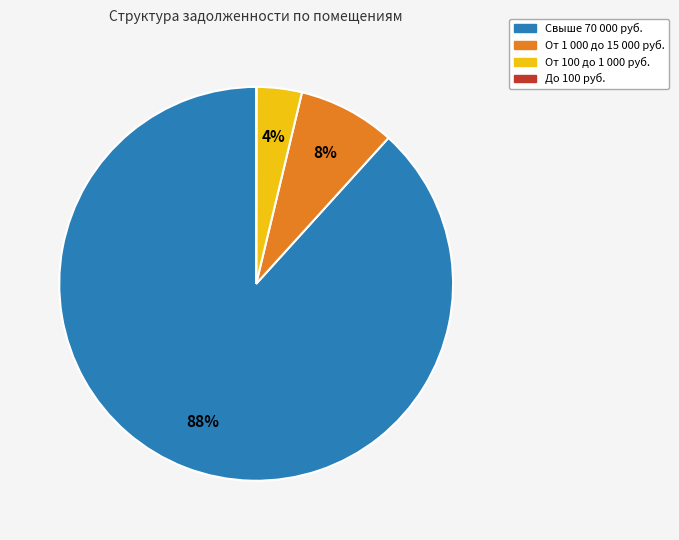

Is there a majority slice in this chart?

Yes